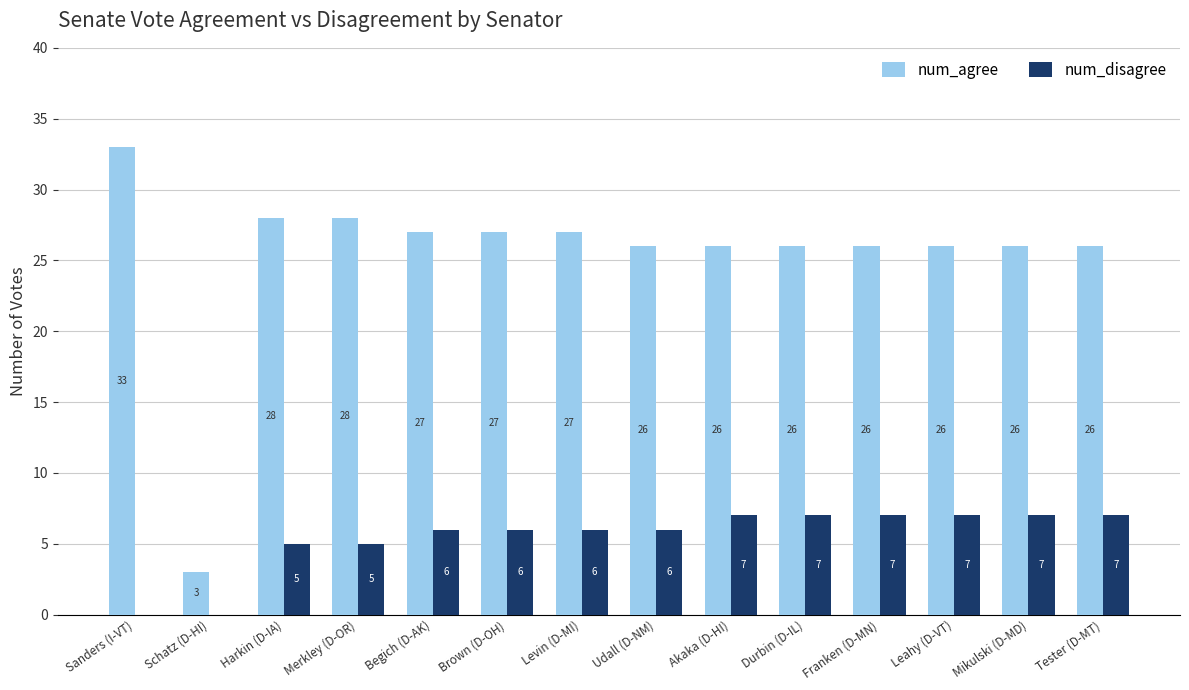

What is the sum of all num_agree values?

355